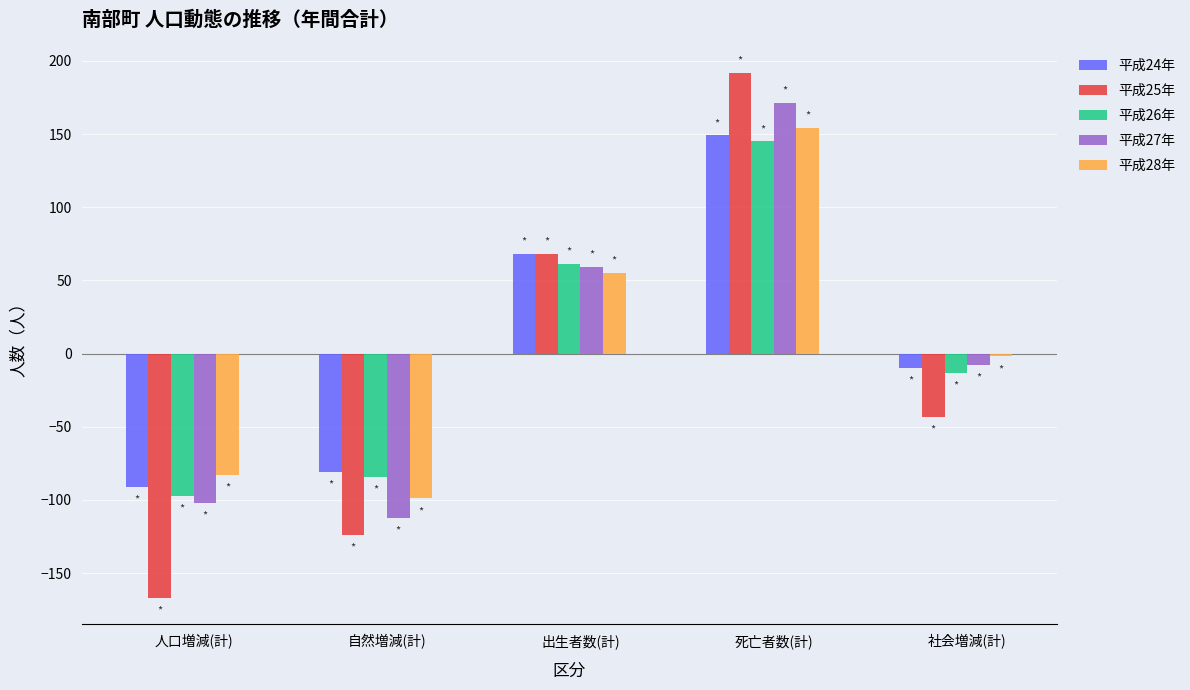

Which series has the largest range (max minus min)?

平成25年